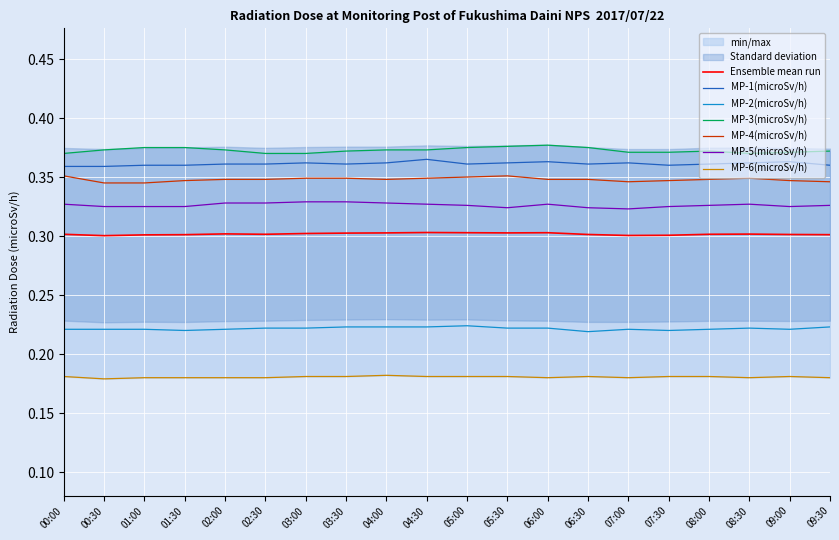

Is it true that MP-2(microSv/h) equals 0.2 at 03:30?

True